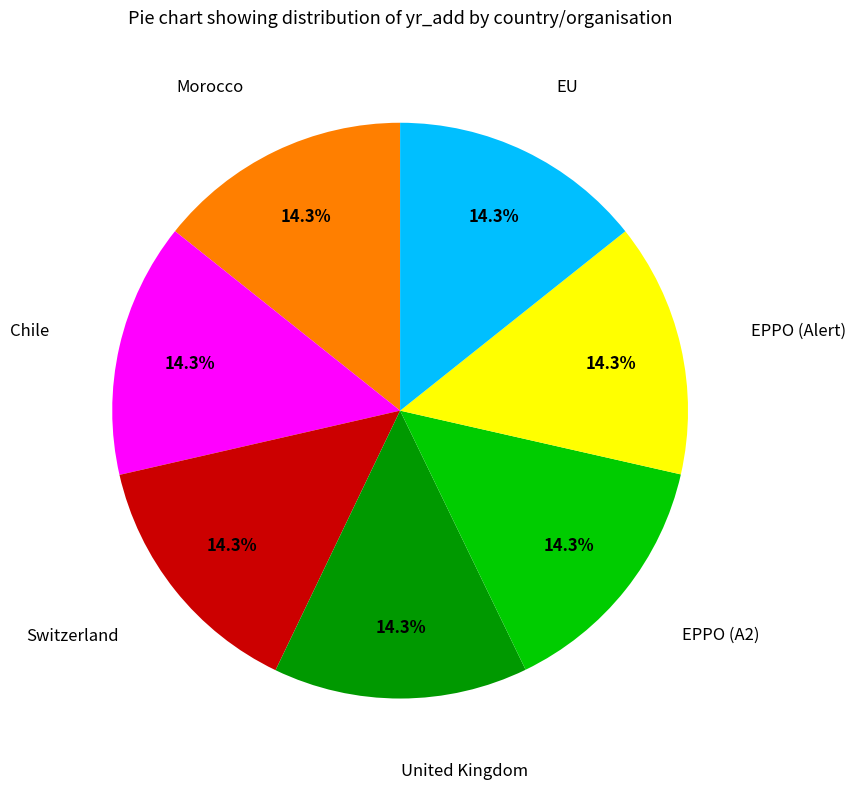

Does any single category account for the majority?

No